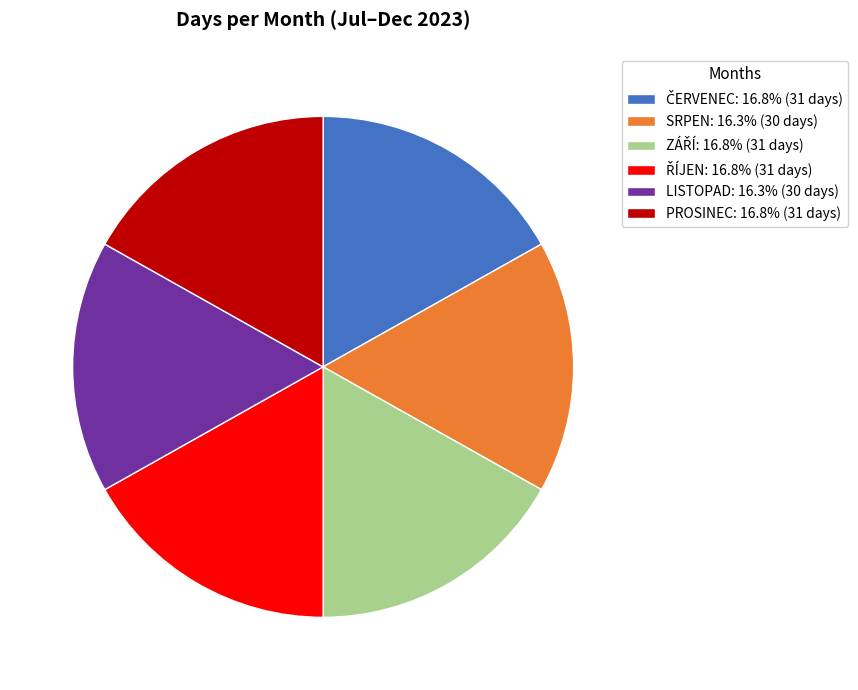

How many segments does this pie chart have?

6